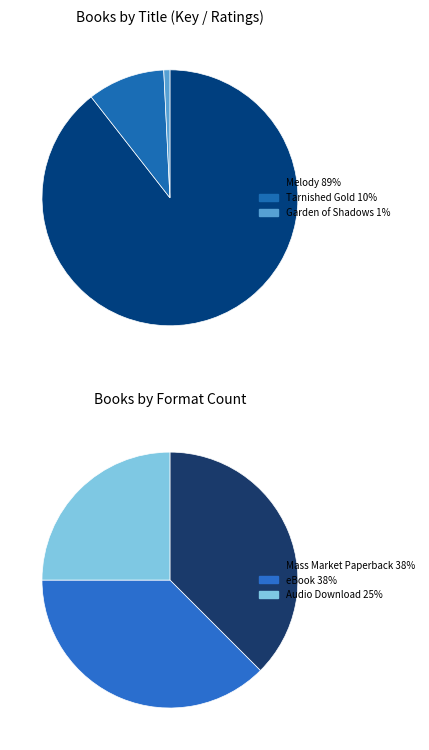

To the nearest percent, what portion does Melody represent?

89%